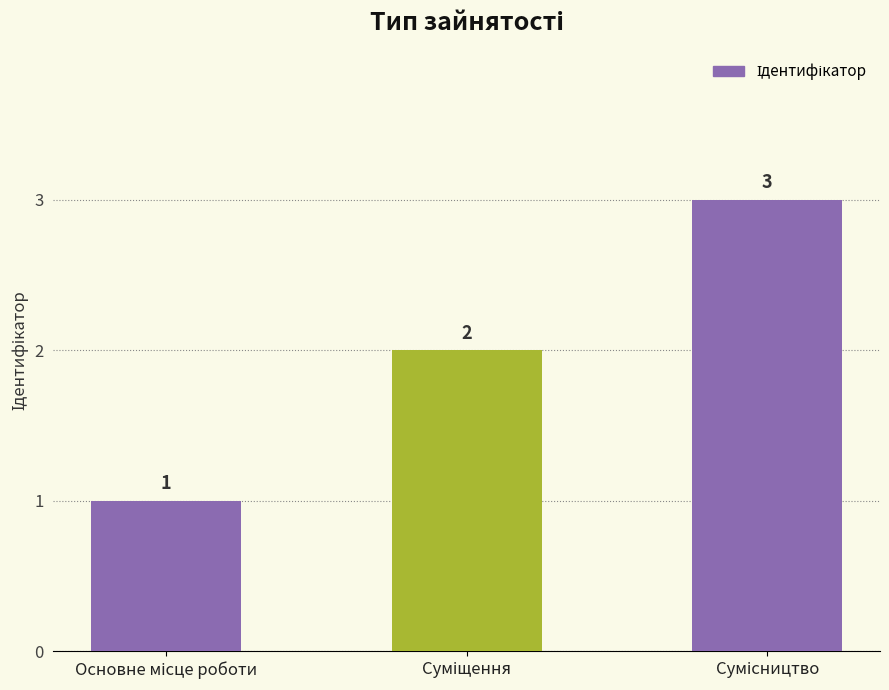

What is the value of the 2nd bar from the left?

2